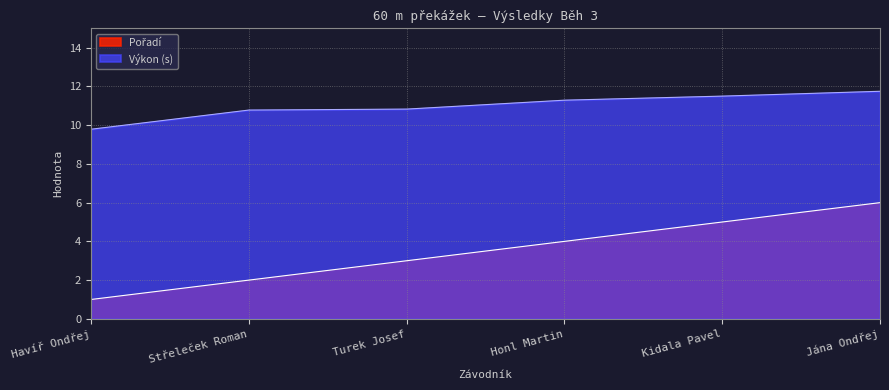

At how many categories does at least one series exceed 5?

6